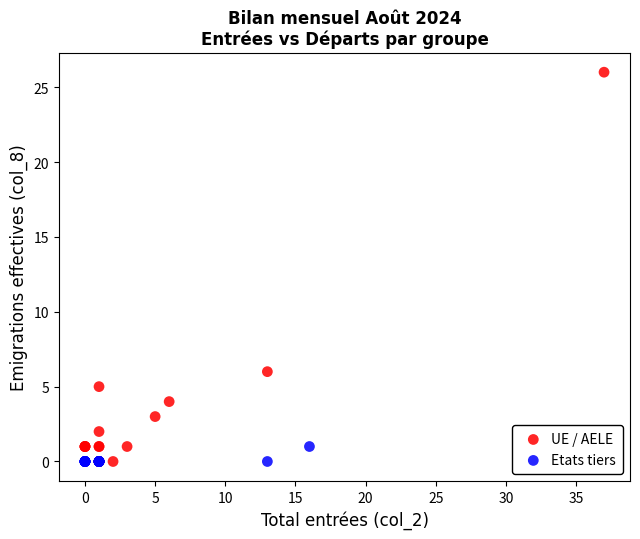

Which series has the largest Y range (max minus min)?

UE / AELE